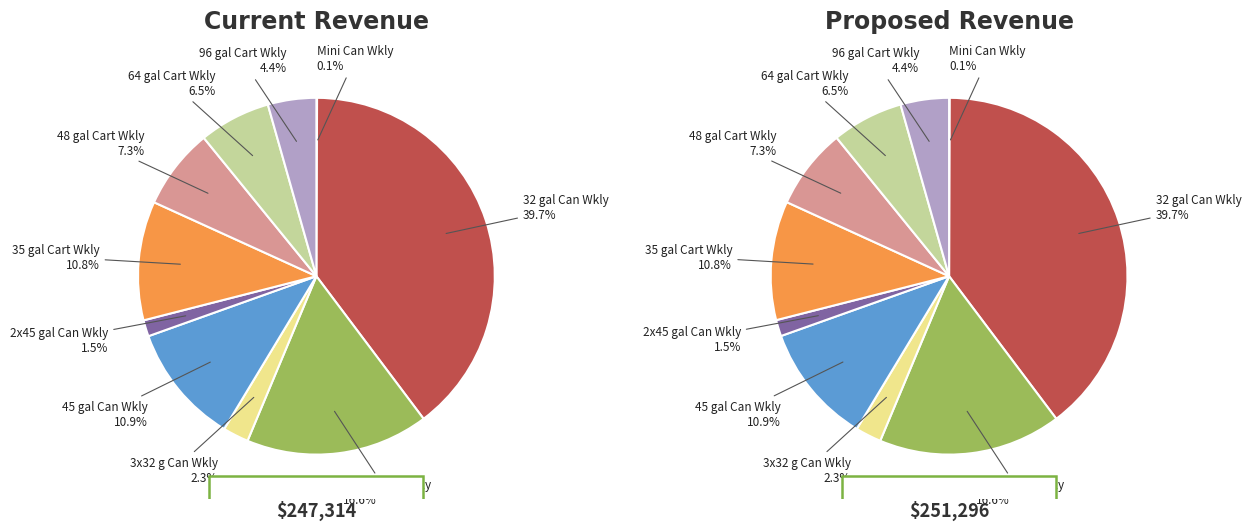

Does any single category account for the majority?

No